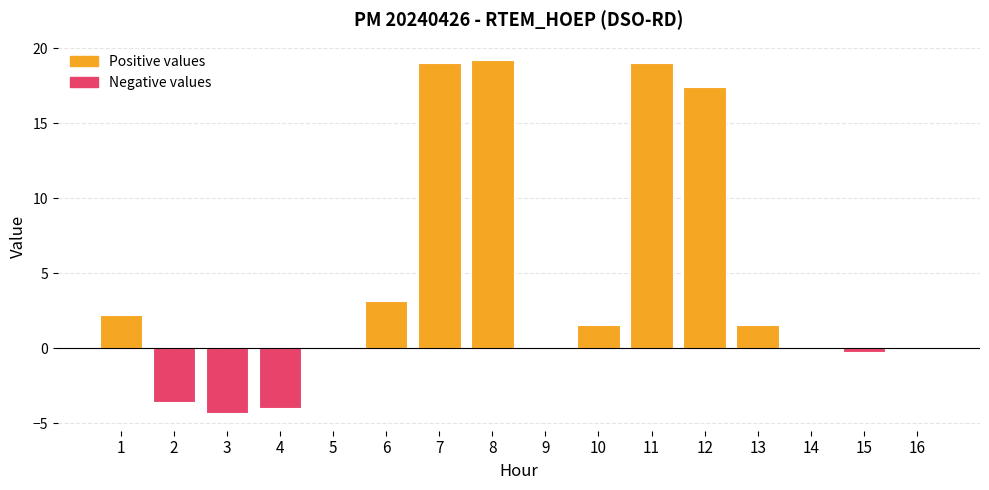

The value at 5 is -0.0. True or false?

True